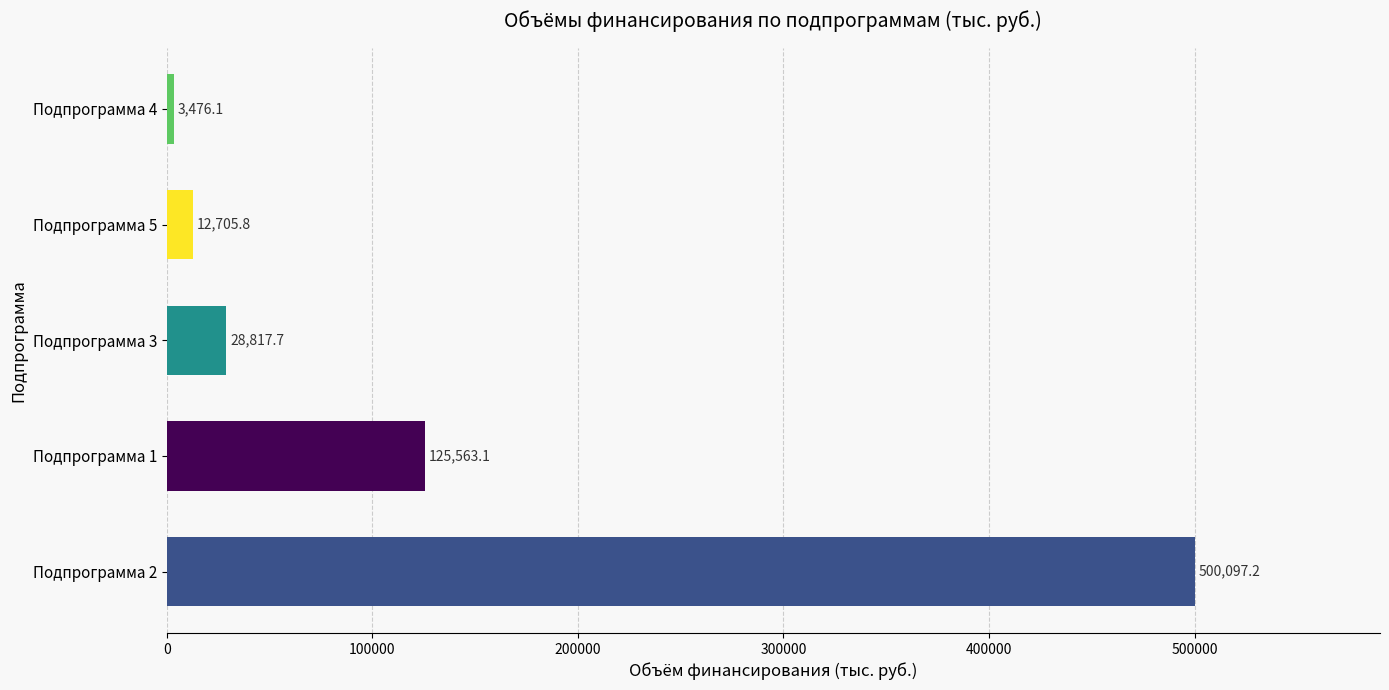

True or false: the data shows 125563.1 at Подпрограмма 1.

True